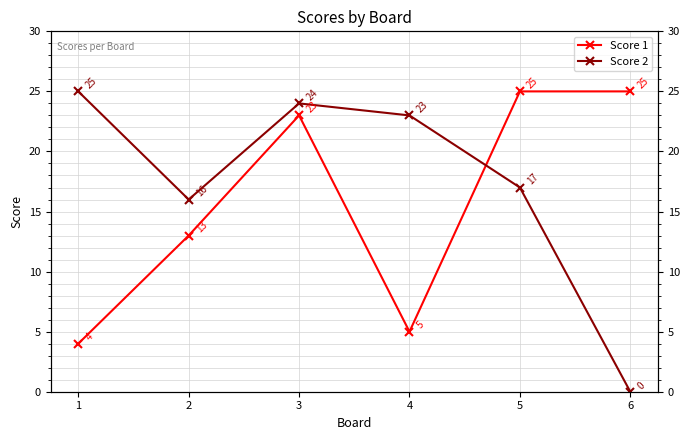

Is this an area chart (filled region under the line)?

No